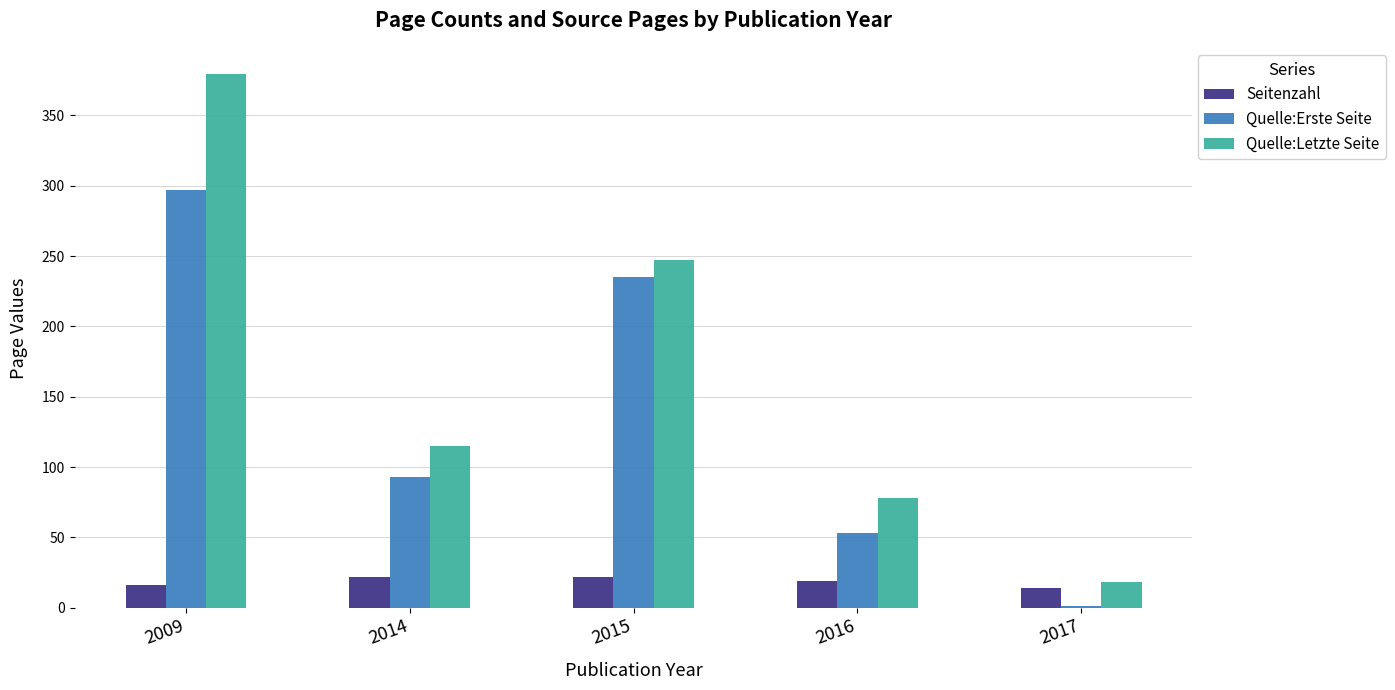

Reading right to left, extract all data points from this chart.

Seitenzahl: 14	19	22	22	16
Quelle:Erste Seite: 1	53	235	93	297
Quelle:Letzte Seite: 18	78	247	115	379